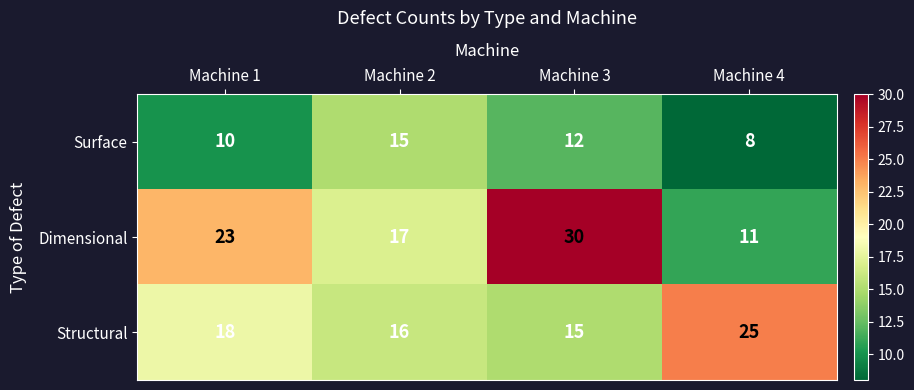

What is the difference between the highest and lowest values at Machine 2?

2